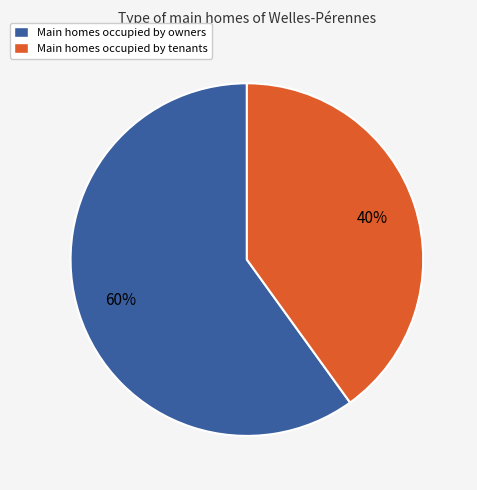

How many segments does this pie chart have?

2